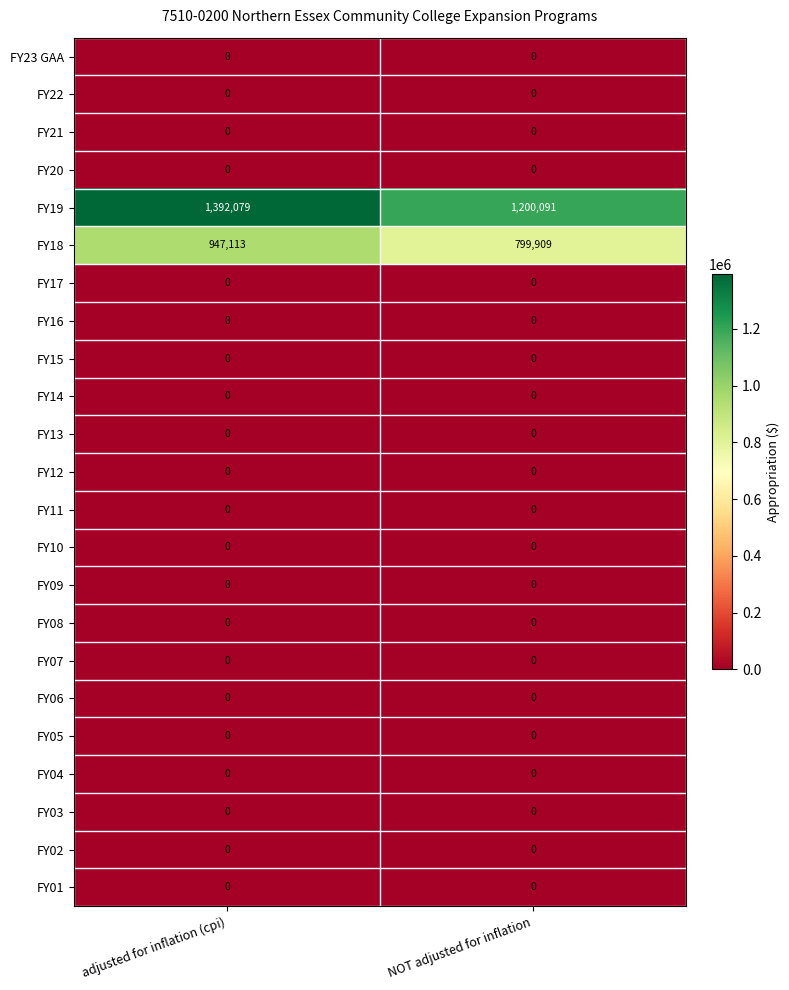

How many categories are shown in the chart?

2